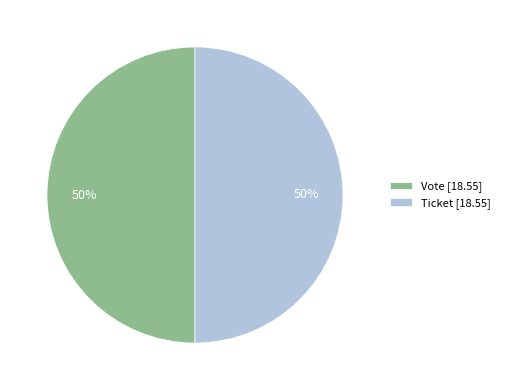

True or false: Ticket [18.55] accounts for 61% of the total.

False